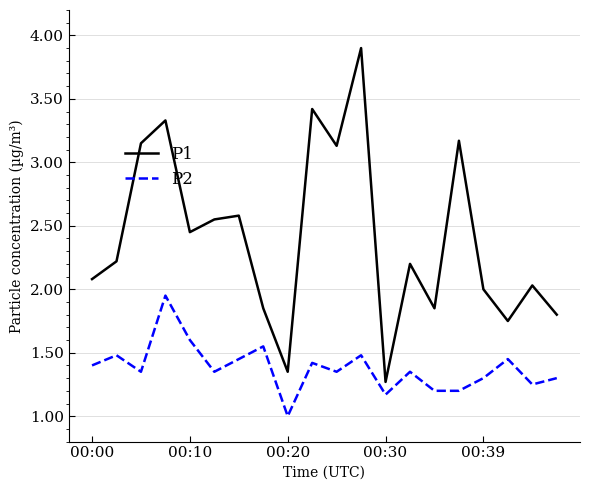

Which series has the largest total across all categories?

P1